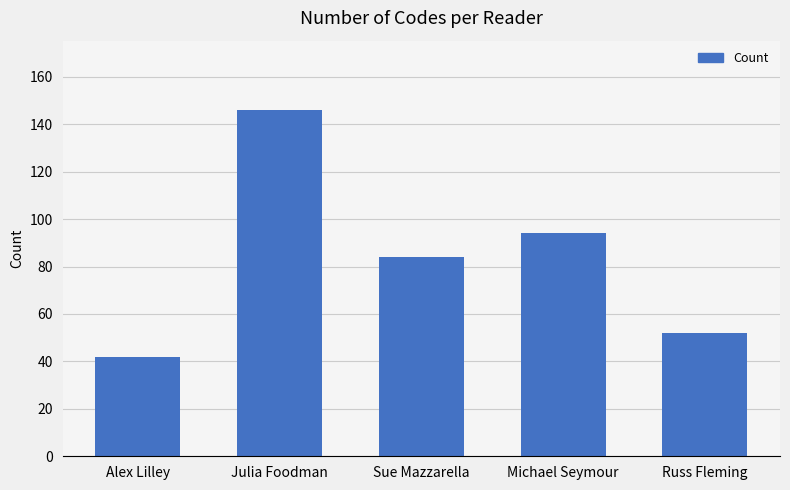

How many values are below 84?

2